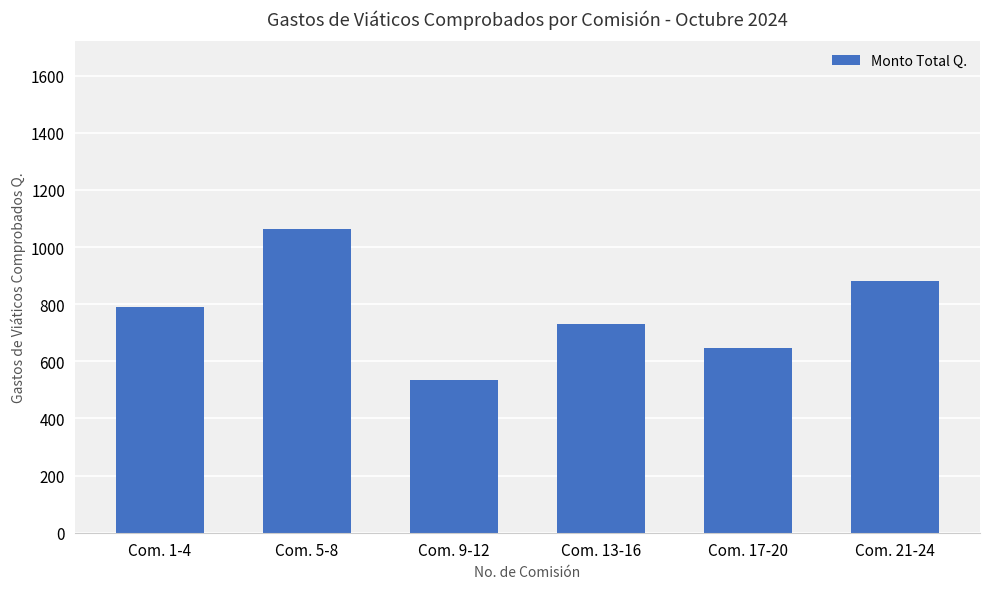

What is the difference between the maximum and second lowest values?

414.3